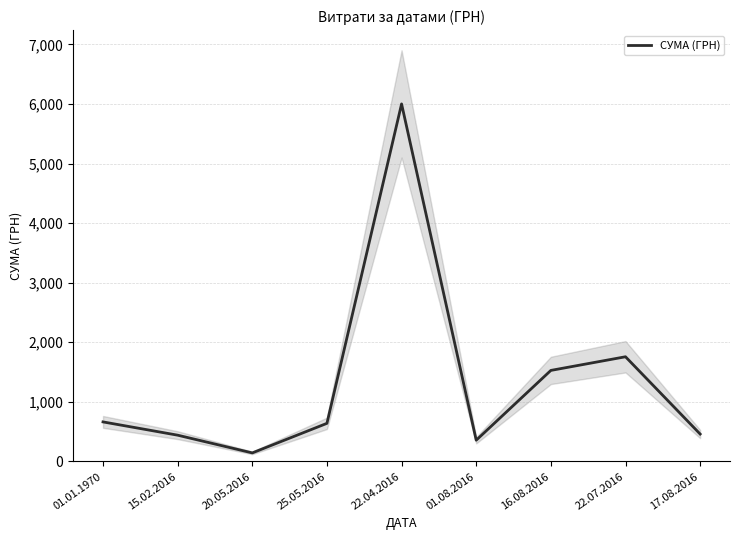

Does the chart have visible grid lines?

Yes